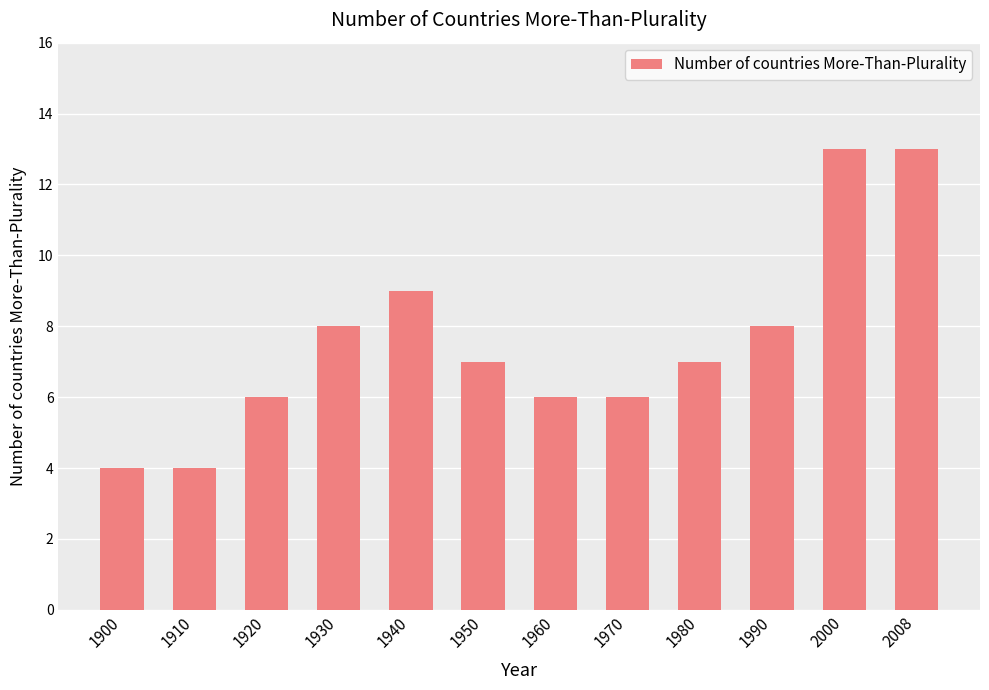

What is the change in value from 1990 to 2008?

+5